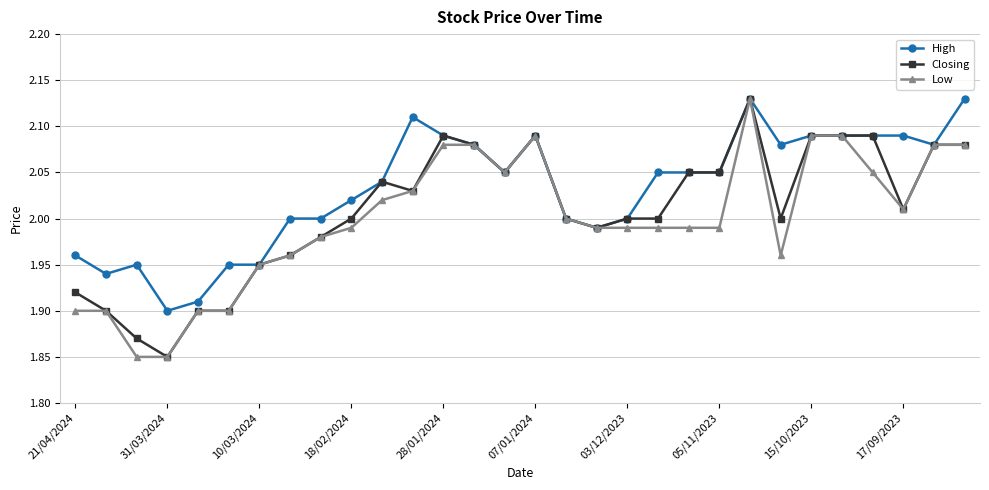

At how many categories does at least one series exceed 1?

30